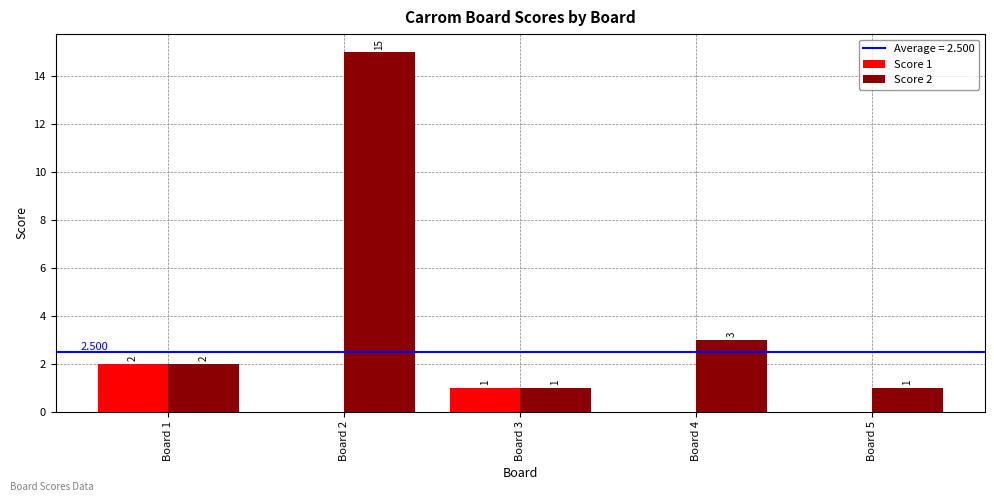

What is the average value of the Score 2 series?

4